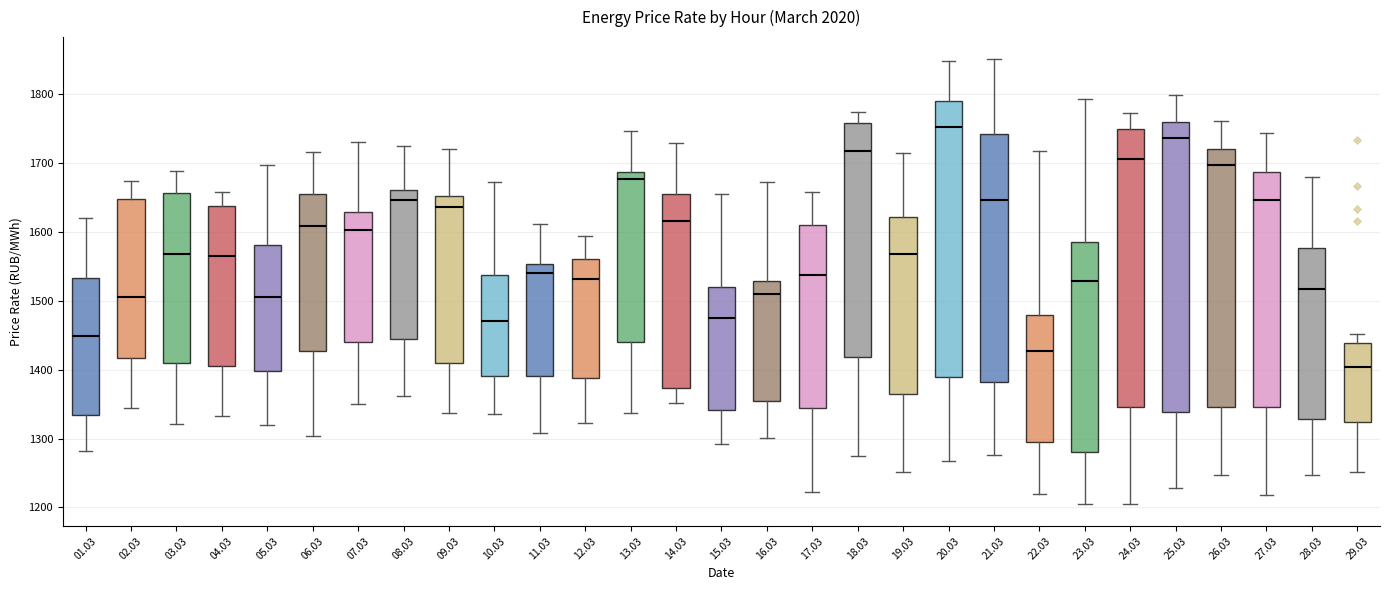

Which box has the lowest median line?

29.03